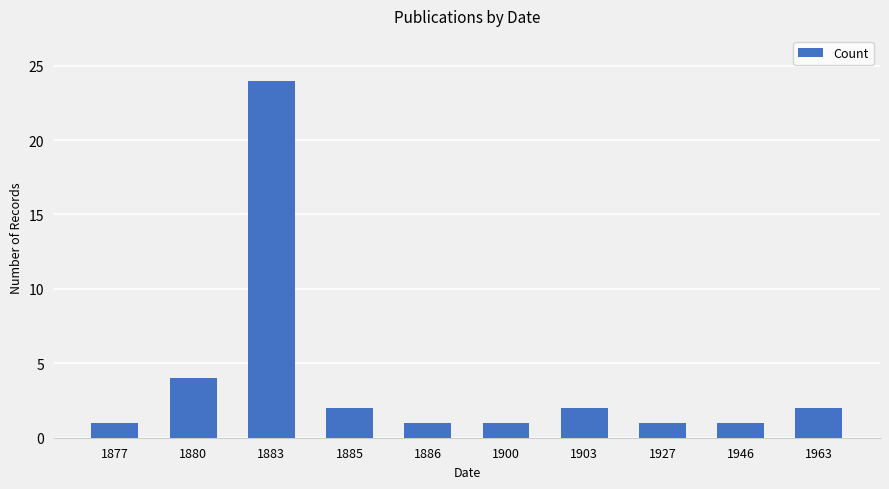

How many categories are shown in the chart?

10